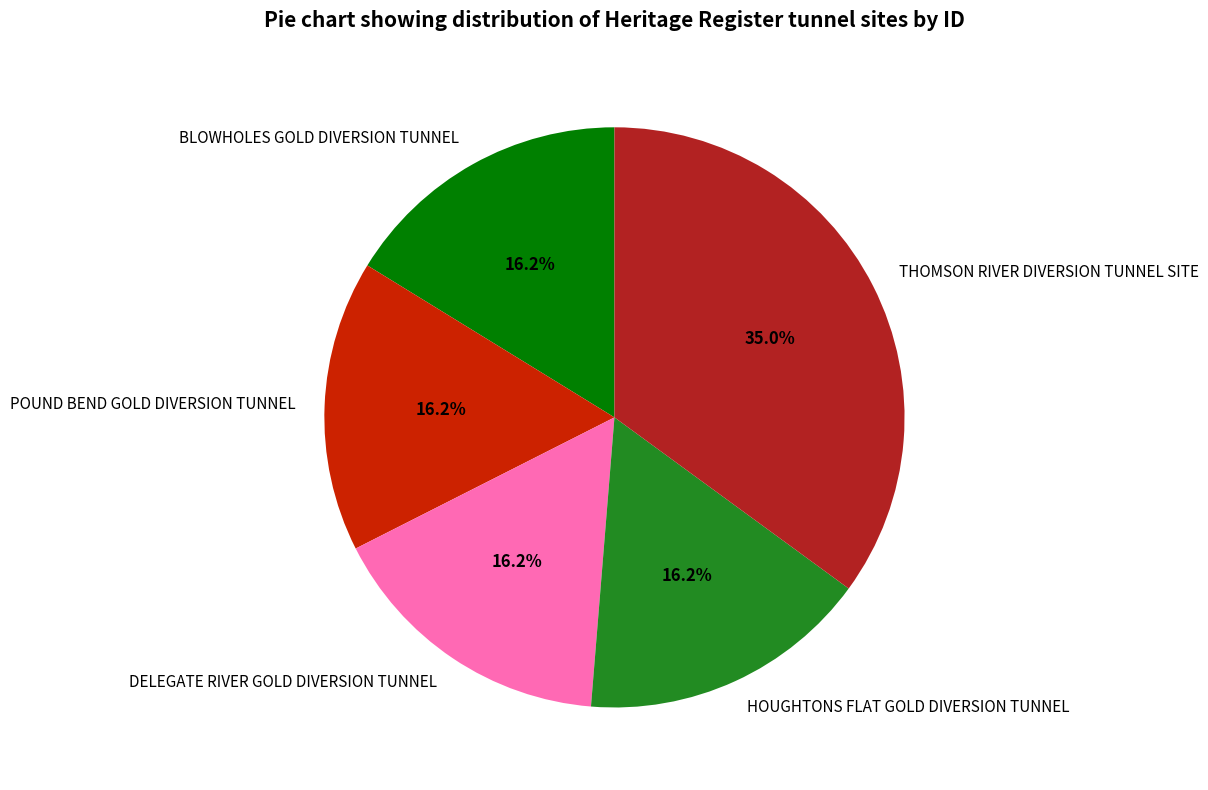

To the nearest percent, what portion does THOMSON RIVER DIVERSION TUNNEL SITE represent?

35%